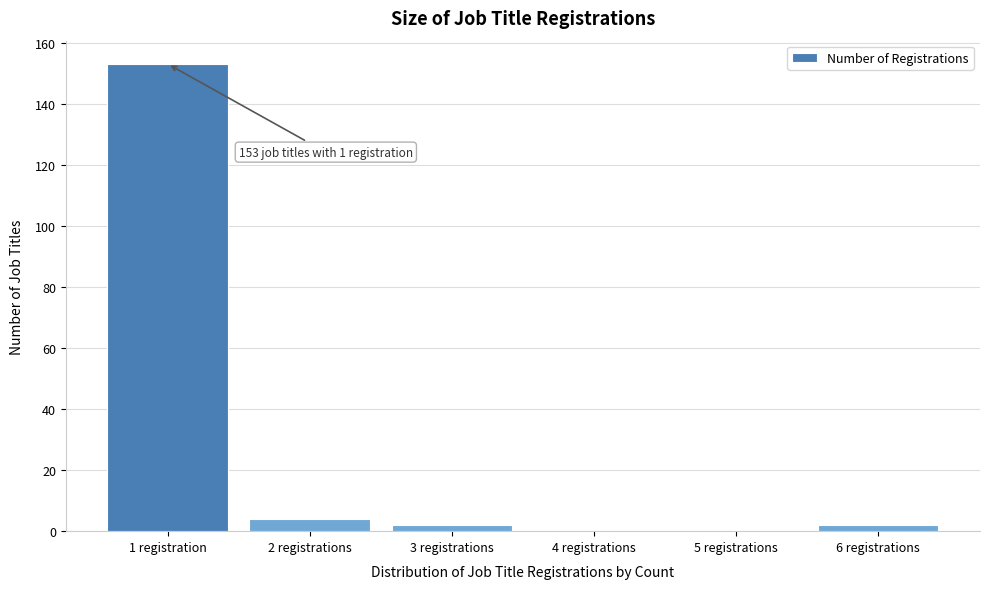

Reading left to right, what are all the values shown in this chart?

1 registration=153	2 registrations=4	3 registrations=2	4 registrations=0	5 registrations=0	6 registrations=2